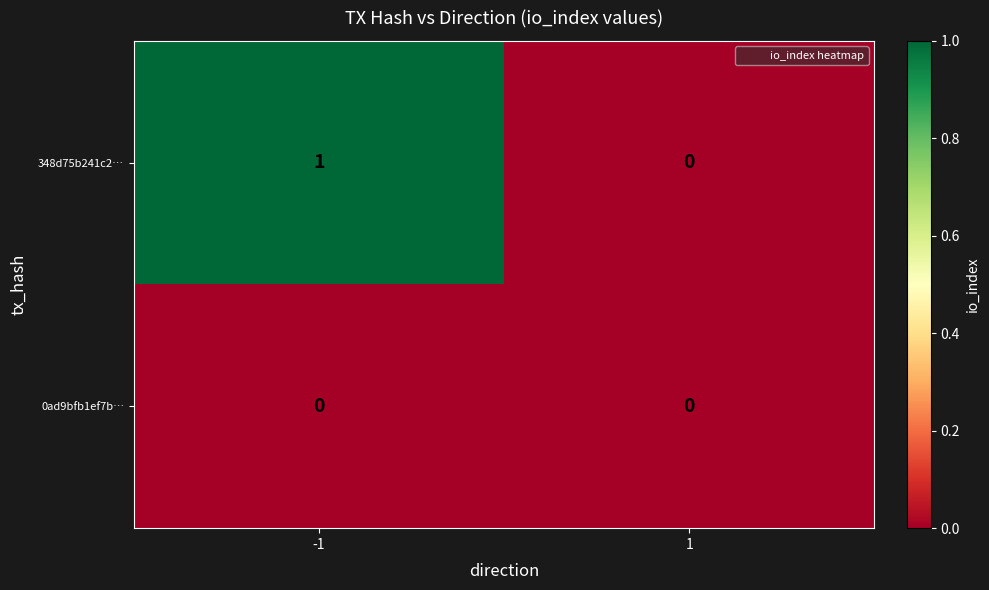

Reading left to right, list all the values displayed in this chart.

348d75b241c2…: 1	0
0ad9bfb1ef7b…: 0	0